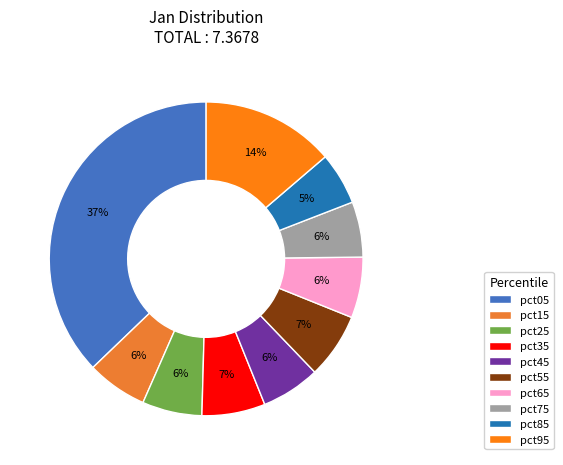

To the nearest percent, what is the difference between the largest and smallest slice percentages?

32%